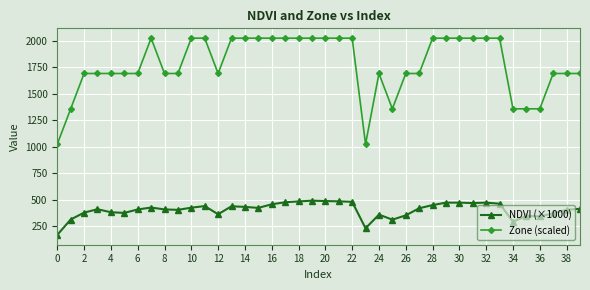

Rank the series by their average value, from lowest to highest.

NDVI (×1000), Zone (scaled)